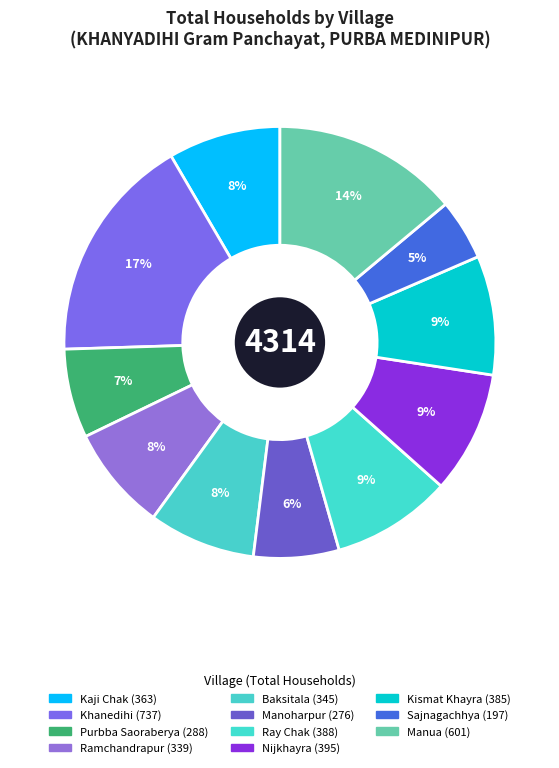

To the nearest percent, what is the average slice percentage?

8%